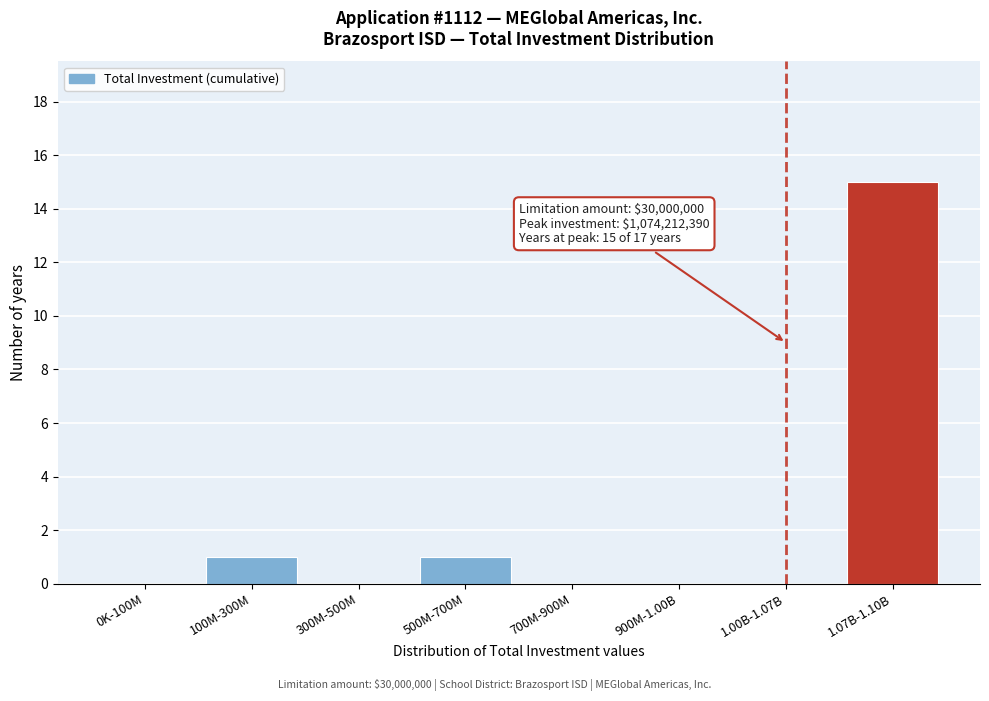

Reading left to right, extract all data points from this chart.

0K-100M=0	100M-300M=1	300M-500M=0	500M-700M=1	700M-900M=0	900M-1.00B=0	1.00B-1.07B=0	1.07B-1.10B=15